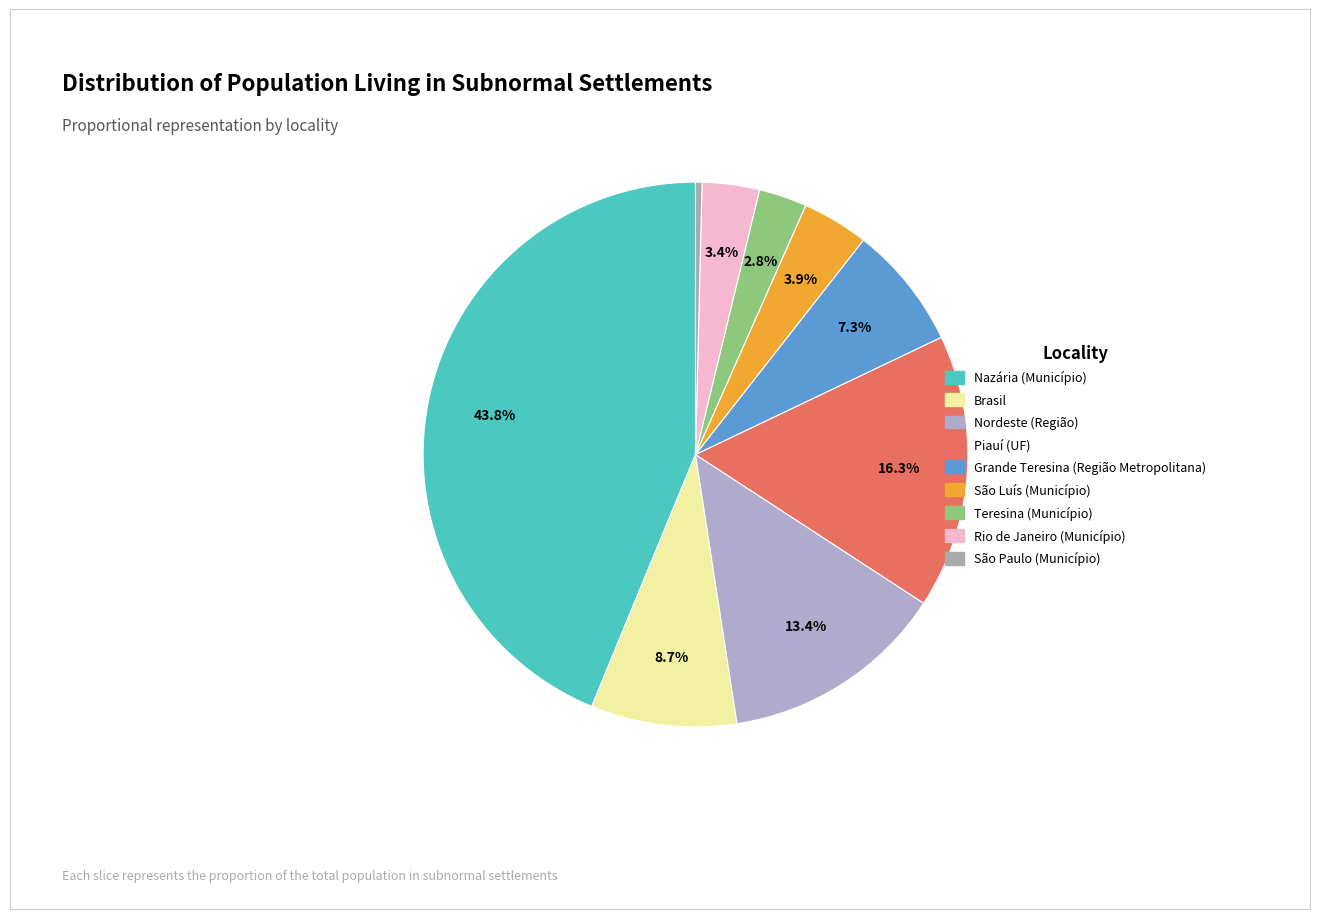

The Nazária (Município) slice represents 44% of the pie. True or false?

True